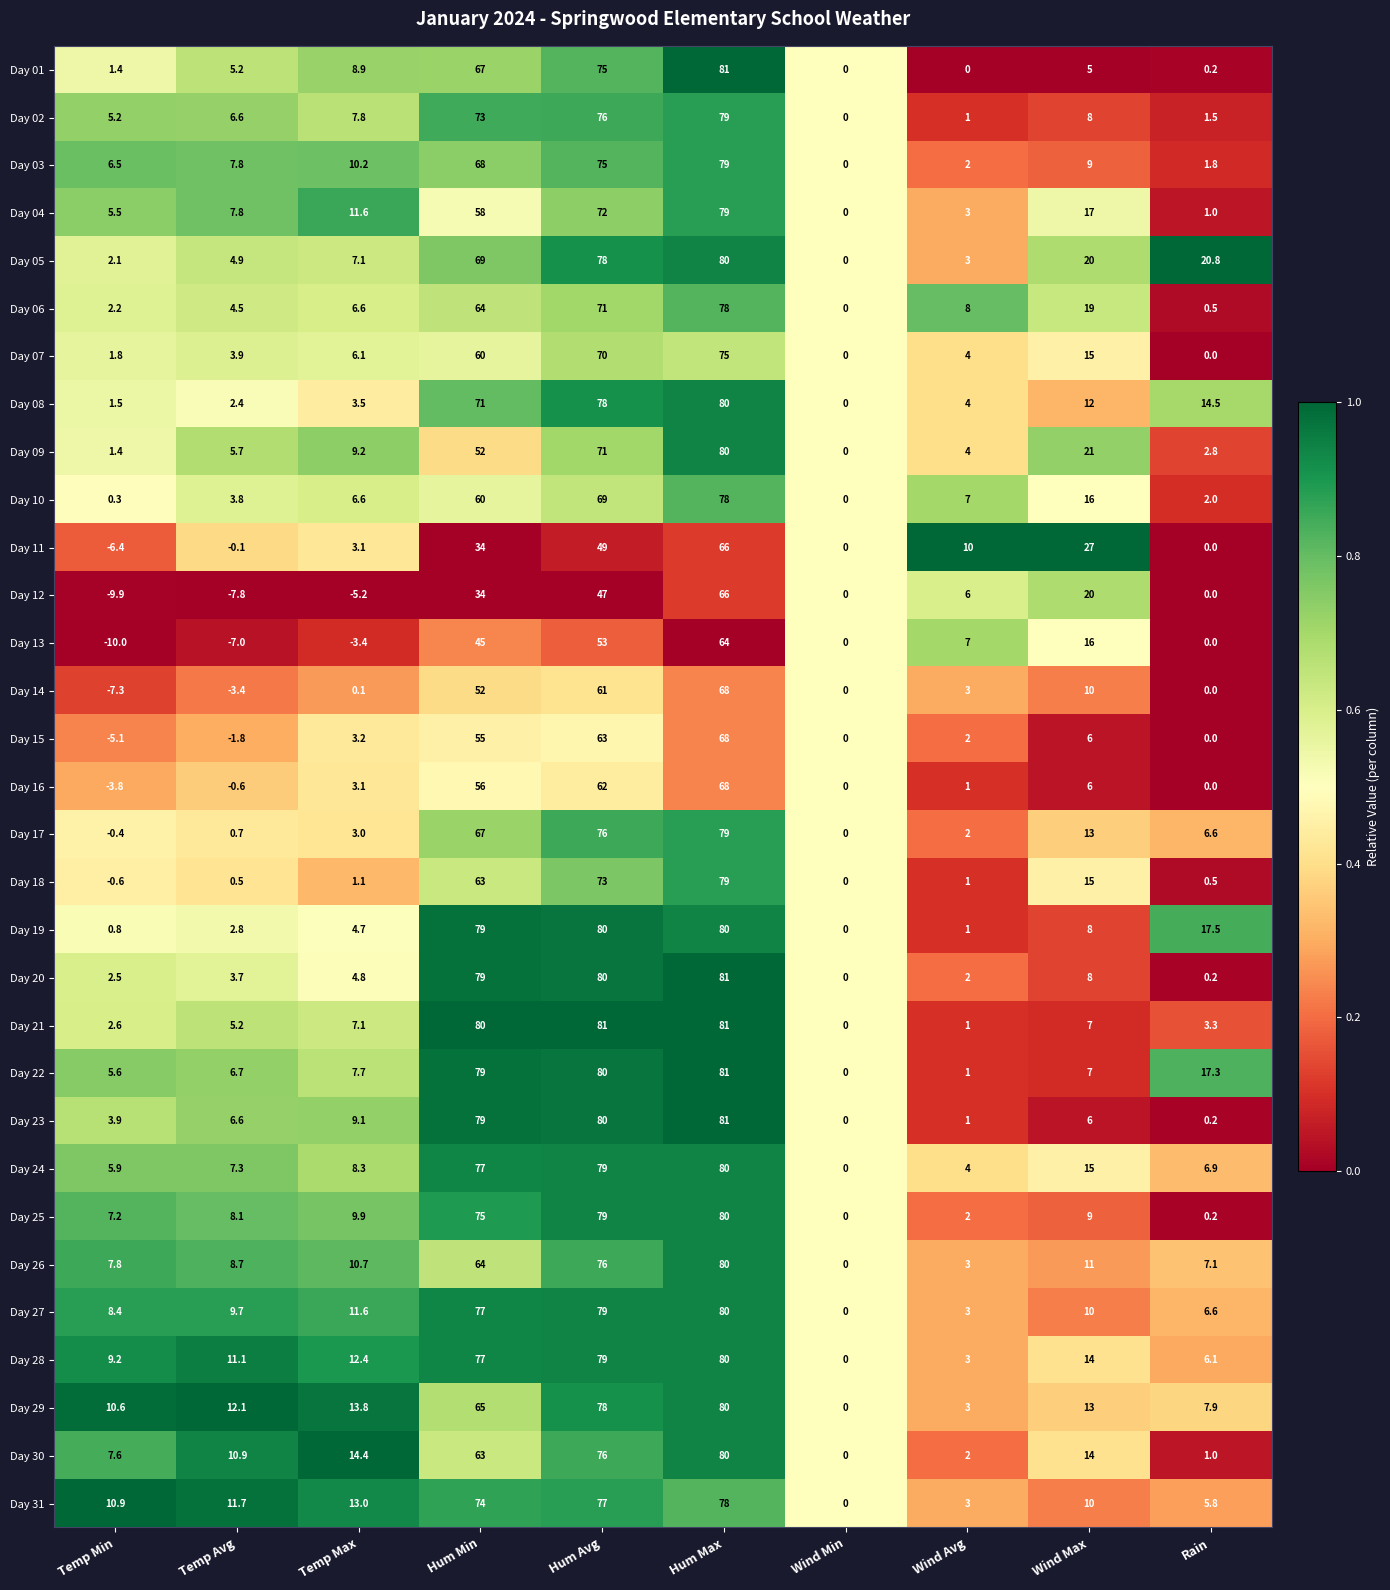

Where does the Day 07 series first go above 6?

Temp Max